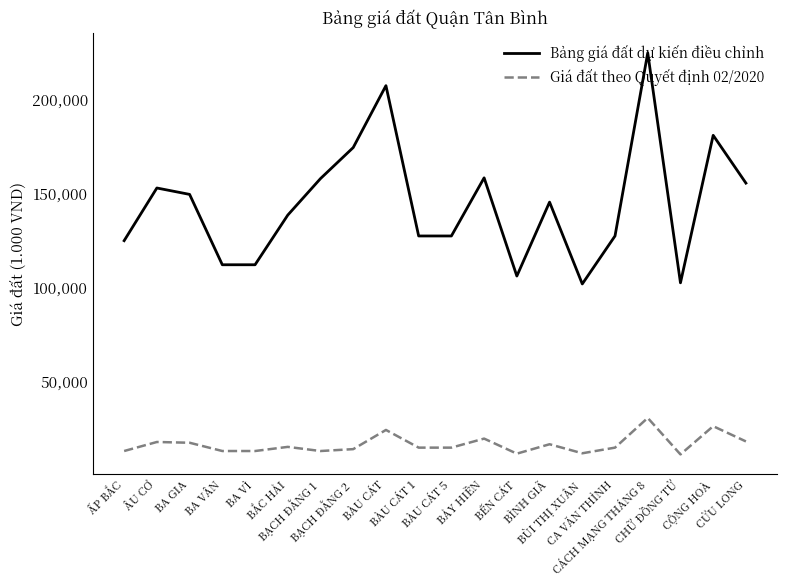

True or false: Bảng giá đất dự kiến điều chỉnh and Giá đất theo Quyết định 02/2020 intersect in this chart.

False